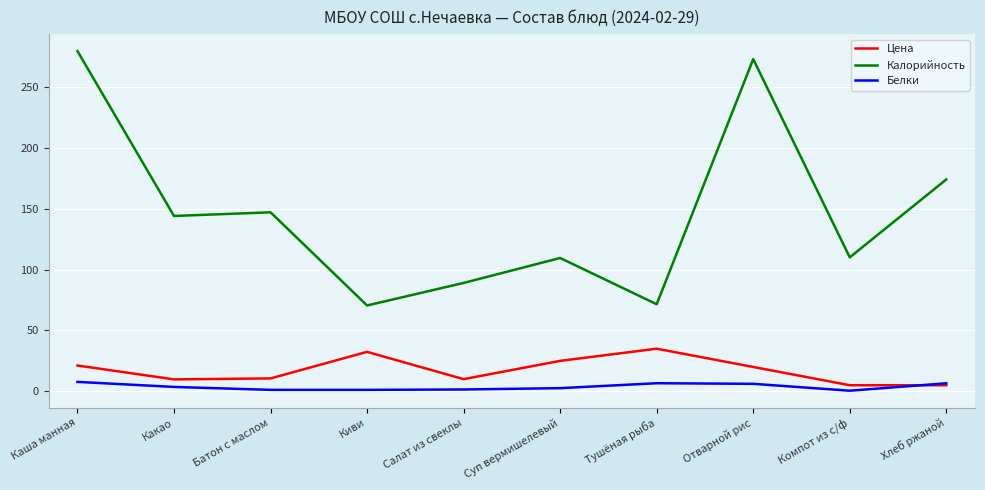

Which series changed the most between Суп вермишелевый and Отварной рис?

Калорийность